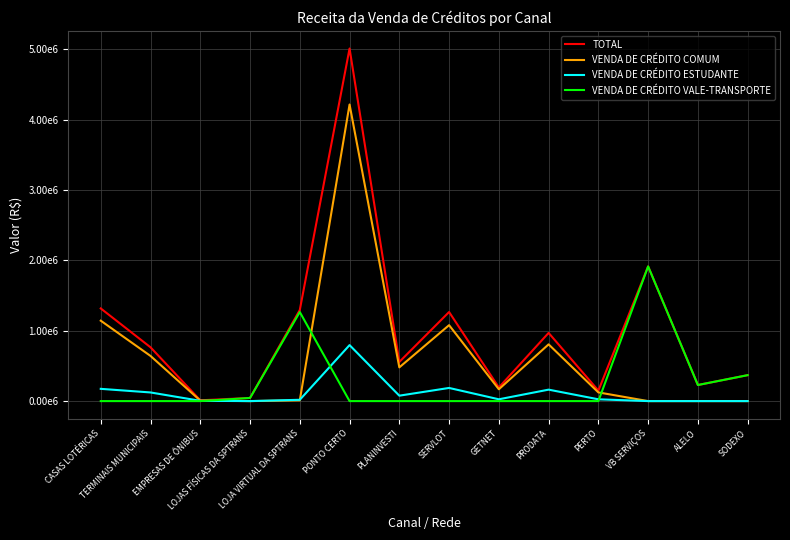

Does the chart display data point markers on the line(s)?

No